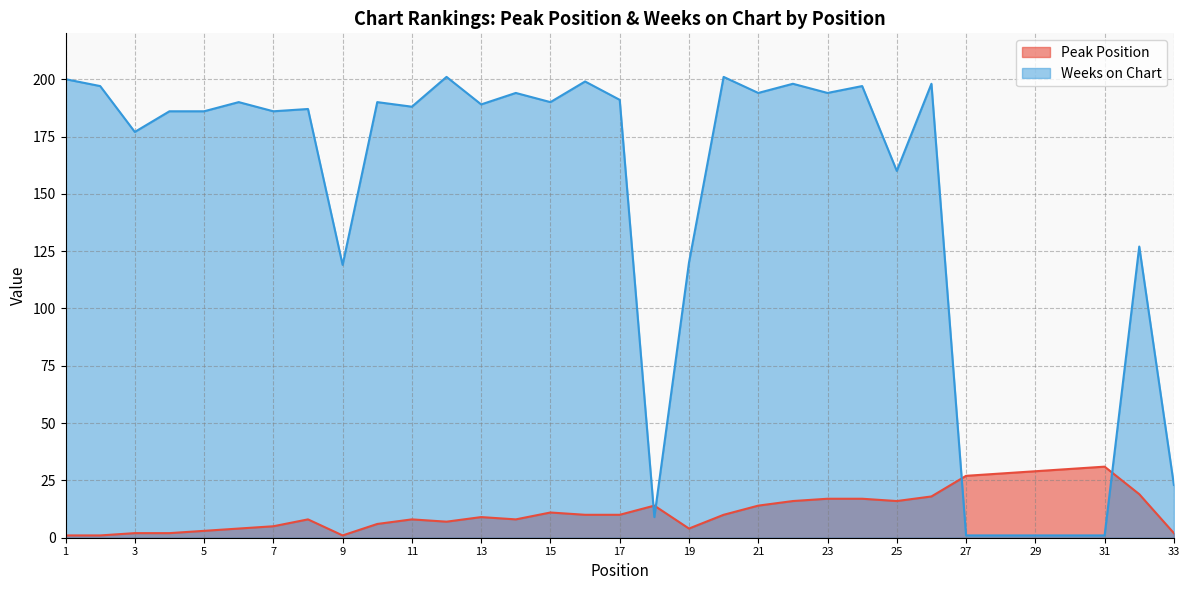

What is the difference between the Weeks on Chart values at 10 and 29?

189